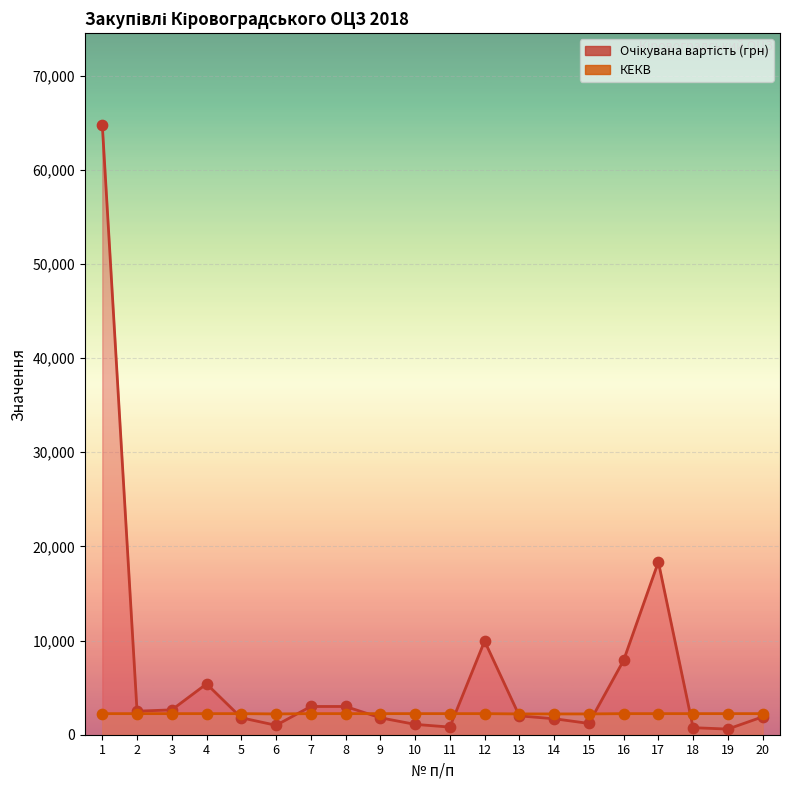

What is the total value across all series at 10?

3340